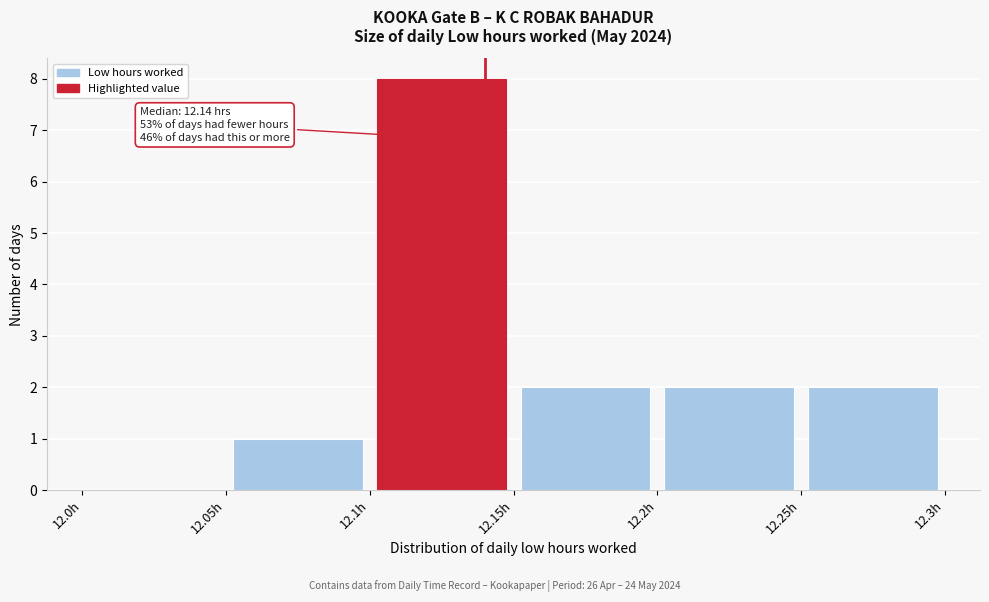

Which range on the x-axis has the tallest bar?

12.10 to 12.15